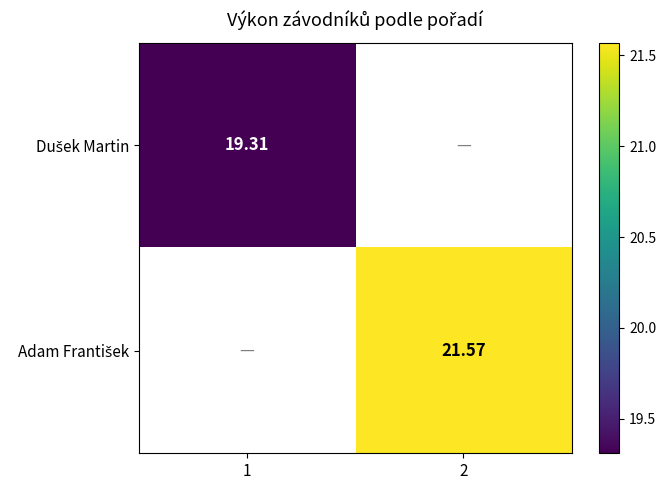

The value of Dušek Martin at 1 is 19.3. True or false?

True